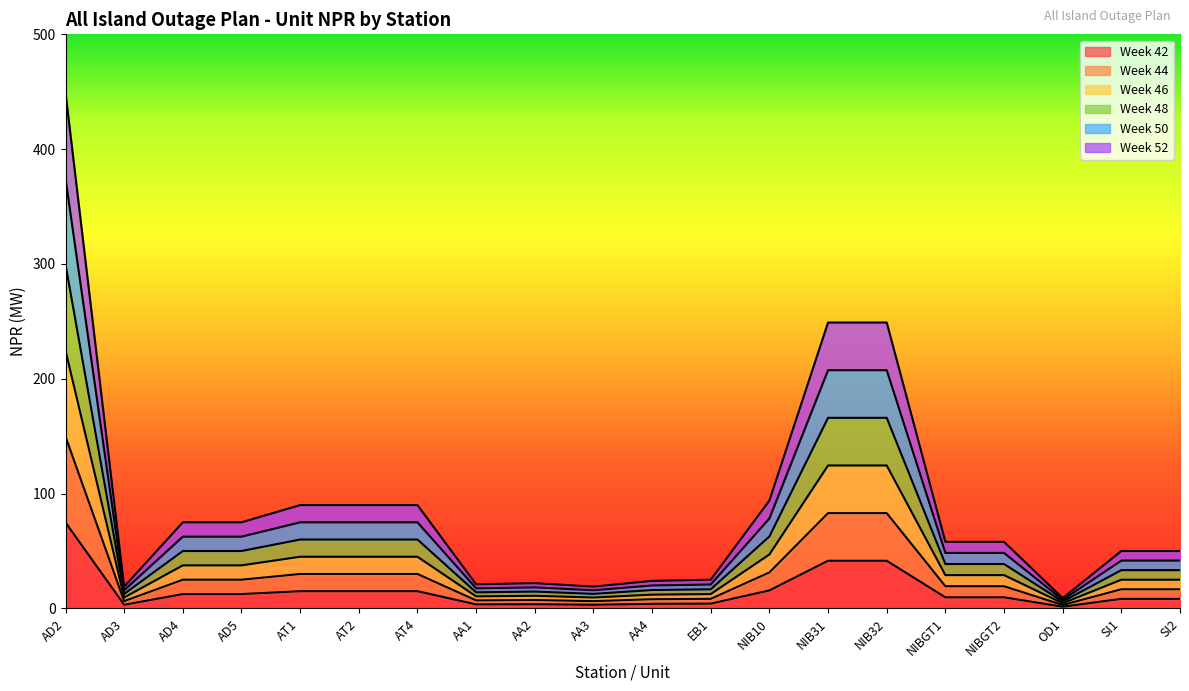

What is the label of the 1st point from the right?

SI2